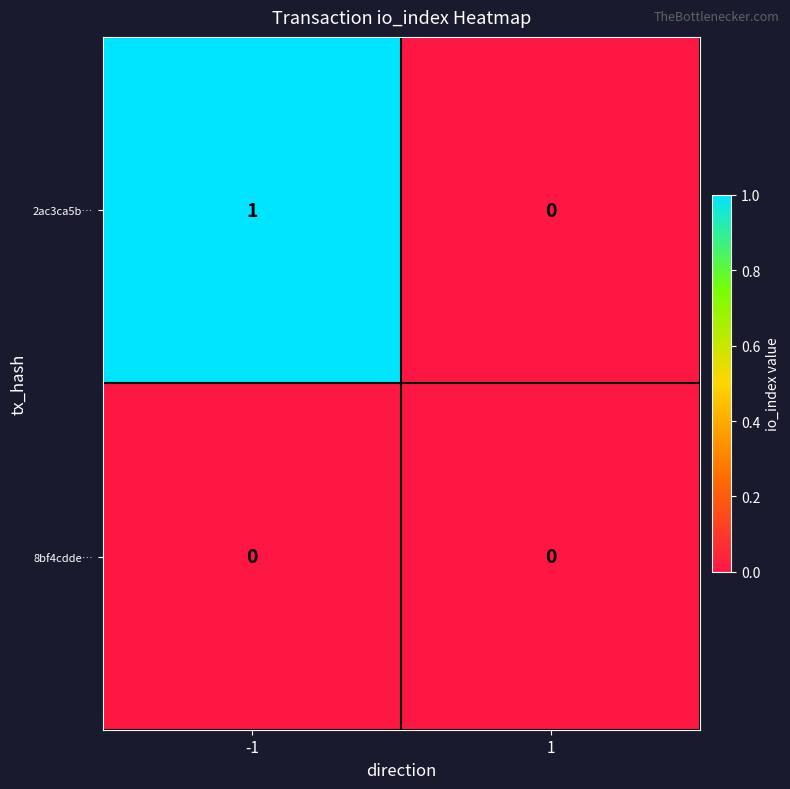

List the series in order of their peak value, lowest first.

8bf4cdde…, 2ac3ca5b…